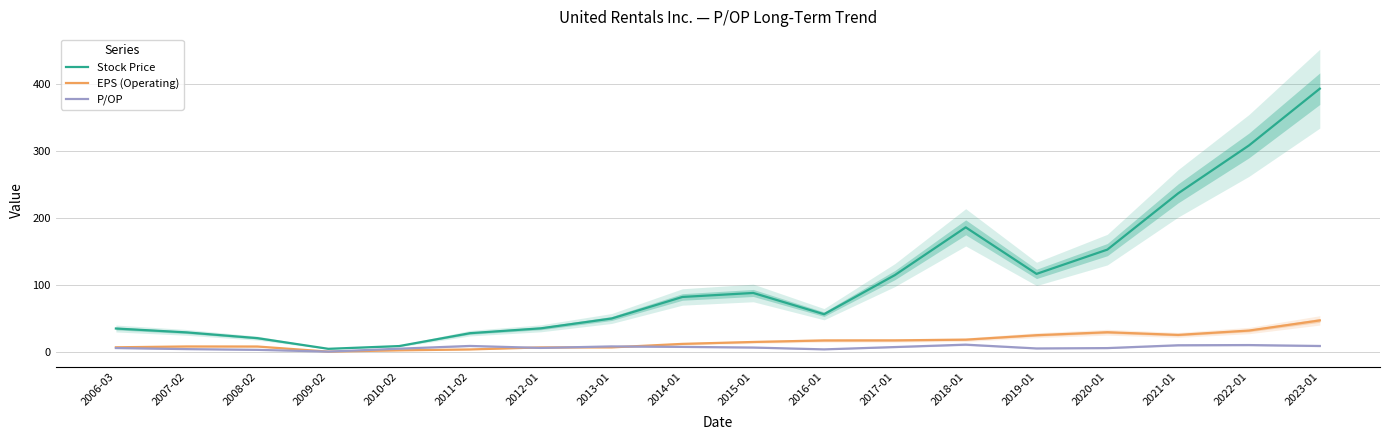

Reading left to right, extract all data points from this chart.

Stock Price: 2006-03=34.5	2007-02=28.7	2008-02=20.1	2009-02=4.2	2010-02=8.3	2011-02=27.5	2012-01=34.8	2013-01=49.4	2014-01=81.6	2015-01=87.6	2016-01=55.8	2017-01=114.3	2018-01=185.5	2019-01=116.0	2020-01=152.3	2021-01=236.3	2022-01=307.8	2023-01=392.5
EPS (Operating): 2006-03=6.5	2007-02=7.7	2008-02=7.6	2009-02=0.0	2010-02=1.9	2011-02=3.2	2012-01=6.3	2013-01=6.3	2014-01=11.6	2015-01=14.4	2016-01=16.7	2017-01=16.8	2018-01=17.9	2019-01=24.5	2020-01=28.9	2021-01=24.9	2022-01=31.4	2023-01=46.6
P/OP: 2006-03=5.3	2007-02=3.7	2008-02=2.6	2009-02=0.0	2010-02=4.4	2011-02=8.5	2012-01=5.5	2013-01=7.8	2014-01=7.1	2015-01=6.1	2016-01=3.4	2017-01=6.8	2018-01=10.4	2019-01=4.7	2020-01=5.3	2021-01=9.5	2022-01=9.8	2023-01=8.4